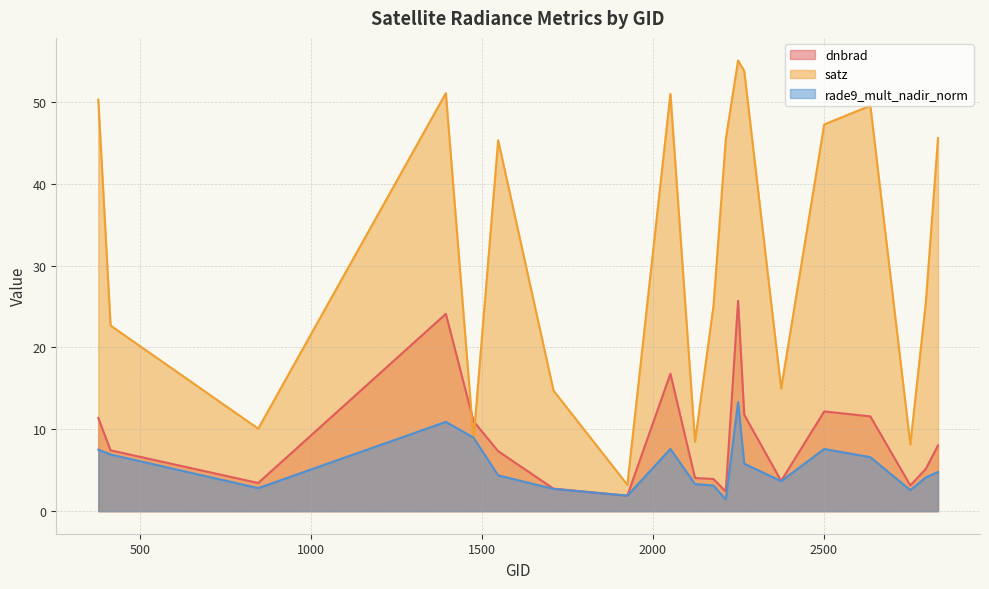

At which category does dnbrad reach its first local valley?

845